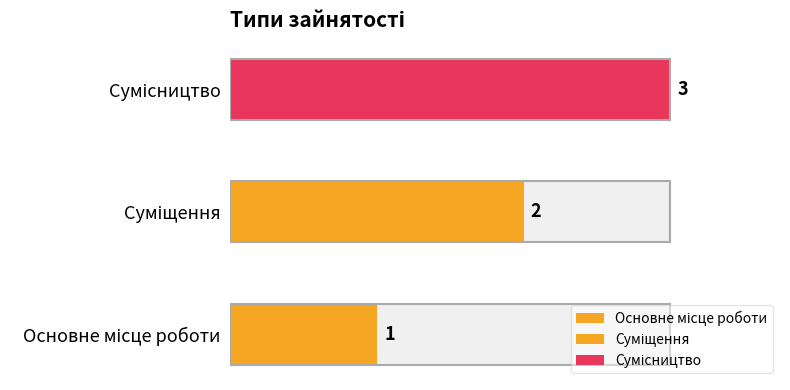

Rank the categories by value from highest to lowest.

Сумісництво, Суміщення, Основне місце роботи